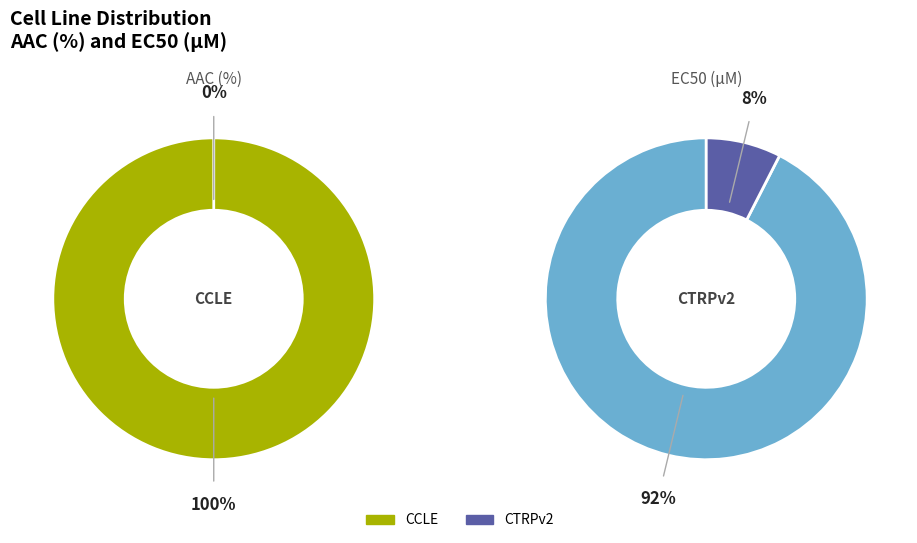

Rank the categories by value from highest to lowest.

CCLE, CTRPv2